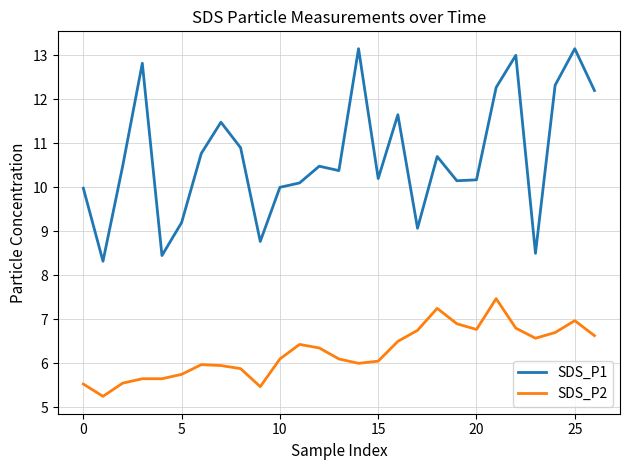

What is the difference between the maximum and minimum values in the SDS_P2 series?

2.2